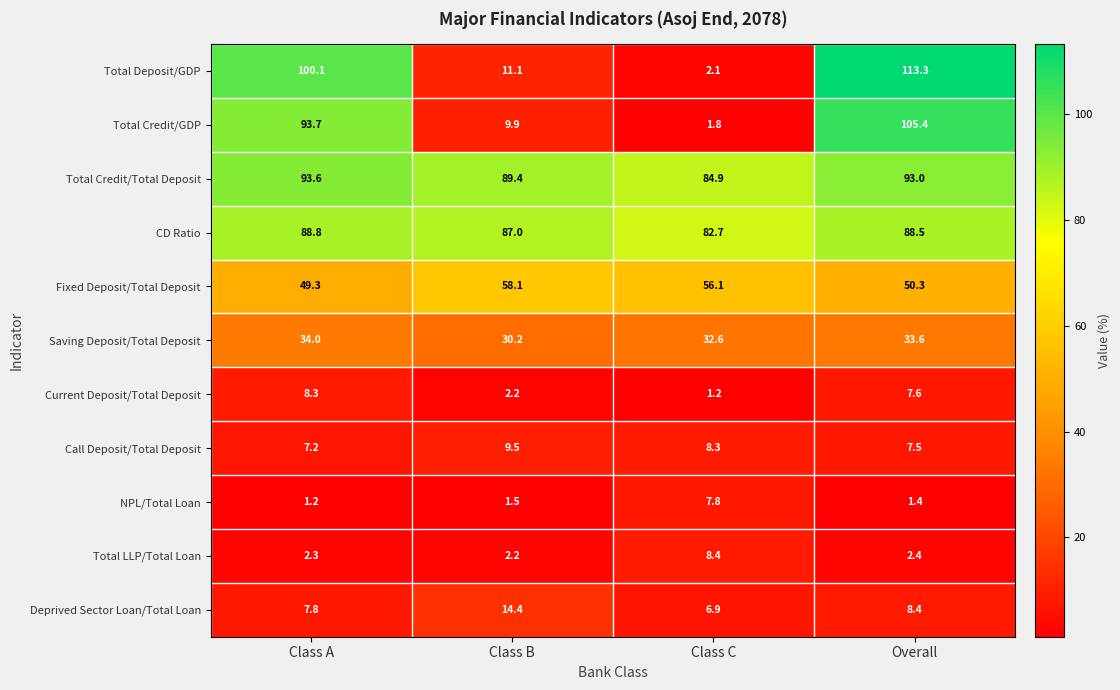

The value of CD Ratio at Overall is 88.5. True or false?

True